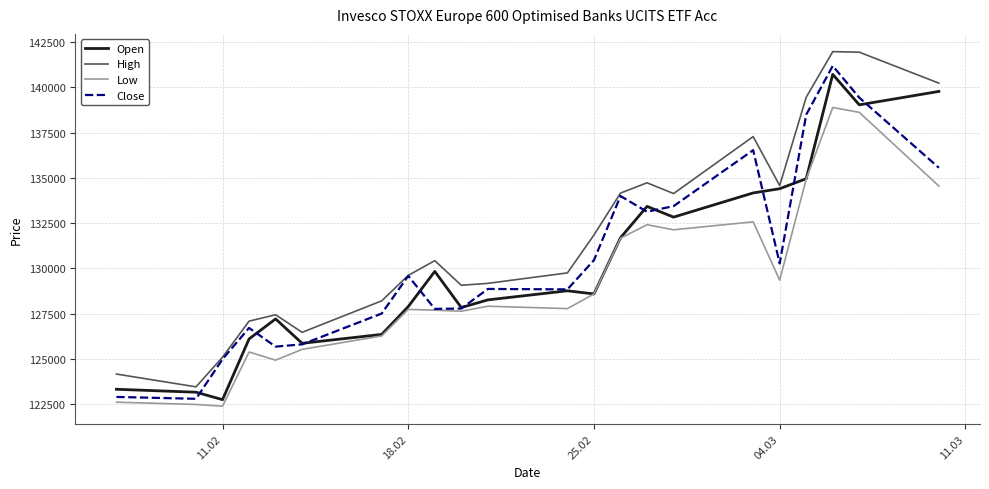

Which series has the largest total across all categories?

High